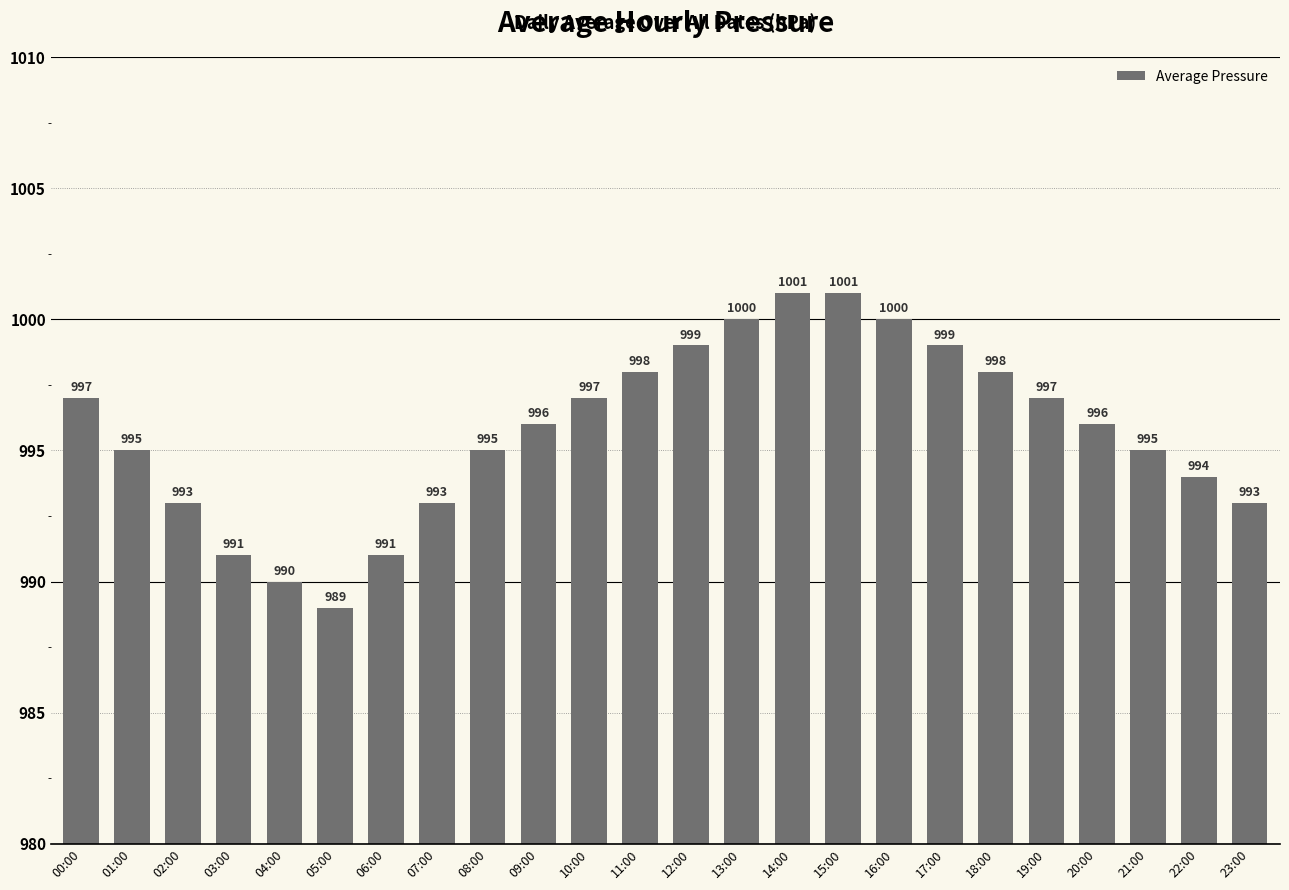

What is the difference between the second highest and minimum values?

12